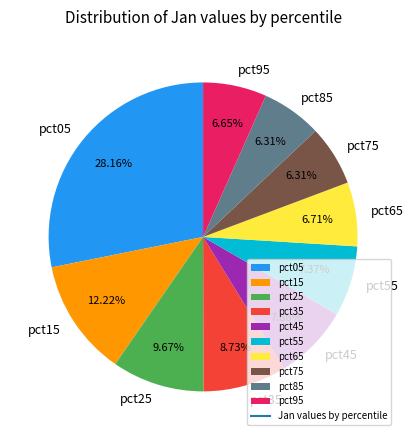

Is pct65 the majority of the pie?

No